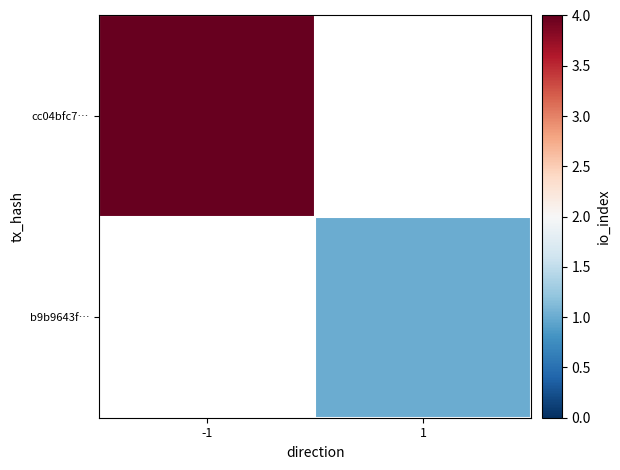

At how many categories does at least one series exceed 2?

1